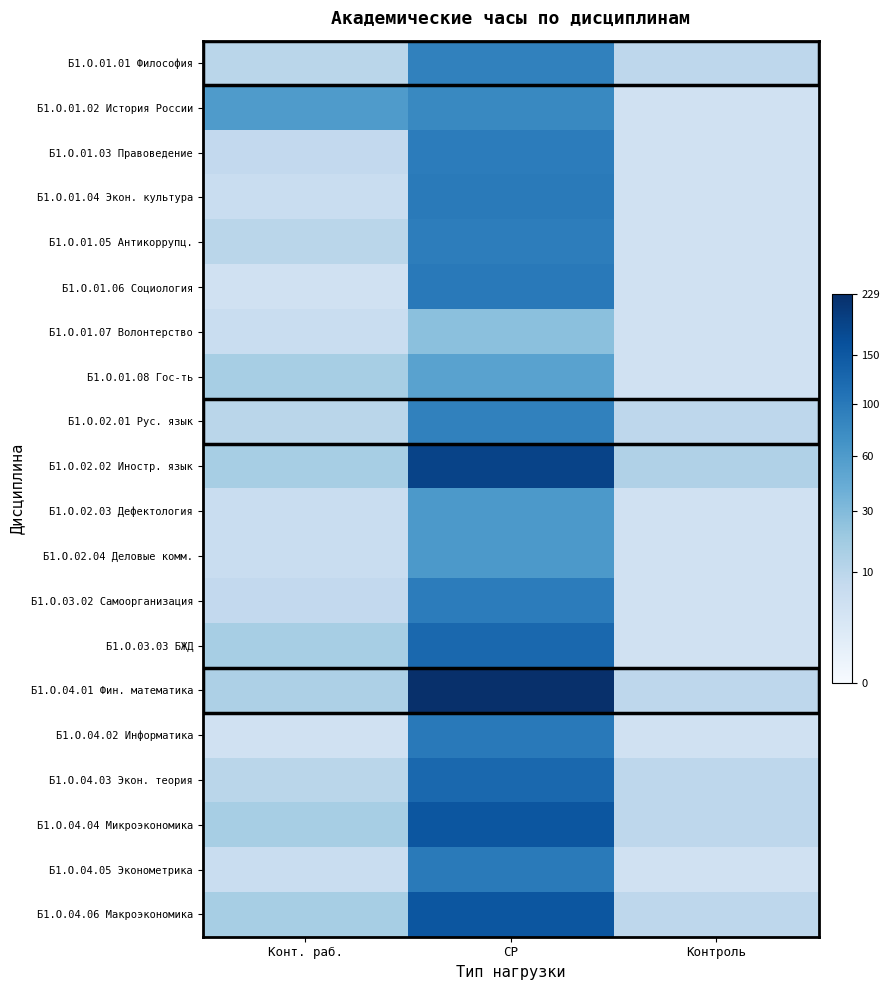

Reading left to right, extract all data points from this chart.

Б1.О.01.01 Философия: Конт. раб.=10	СР=89	Контроль=9
Б1.О.01.02 История России: Конт. раб.=60	СР=80	Контроль=4
Б1.О.01.03 Правоведение: Конт. раб.=8	СР=96	Контроль=4
Б1.О.01.04 Экон. культура: Конт. раб.=6	СР=98	Контроль=4
Б1.О.01.05 Антикоррупц.: Конт. раб.=10	СР=94	Контроль=4
Б1.О.01.06 Социология: Конт. раб.=4	СР=100	Контроль=4
Б1.О.01.07 Волонтерство: Конт. раб.=6	СР=26	Контроль=4
Б1.О.01.08 Гос-ть: Конт. раб.=16	СР=52	Контроль=4
Б1.О.02.01 Рус. язык: Конт. раб.=10	СР=89	Контроль=9
Б1.О.02.02 Иностр. язык: Конт. раб.=16	СР=187	Контроль=13
Б1.О.02.03 Дефектология: Конт. раб.=6	СР=62	Контроль=4
Б1.О.02.04 Деловые комм.: Конт. раб.=6	СР=62	Контроль=4
Б1.О.03.02 Самоорганизация: Конт. раб.=8	СР=96	Контроль=4
Б1.О.03.03 БЖД: Конт. раб.=16	СР=124	Контроль=4
Б1.О.04.01 Фин. математика: Конт. раб.=14	СР=229	Контроль=9
Б1.О.04.02 Информатика: Конт. раб.=4	СР=100	Контроль=4
Б1.О.04.03 Экон. теория: Конт. раб.=10	СР=125	Контроль=9
Б1.О.04.04 Микроэкономика: Конт. раб.=16	СР=155	Контроль=9
Б1.О.04.05 Эконометрика: Конт. раб.=6	СР=98	Контроль=4
Б1.О.04.06 Макроэкономика: Конт. раб.=16	СР=155	Контроль=9